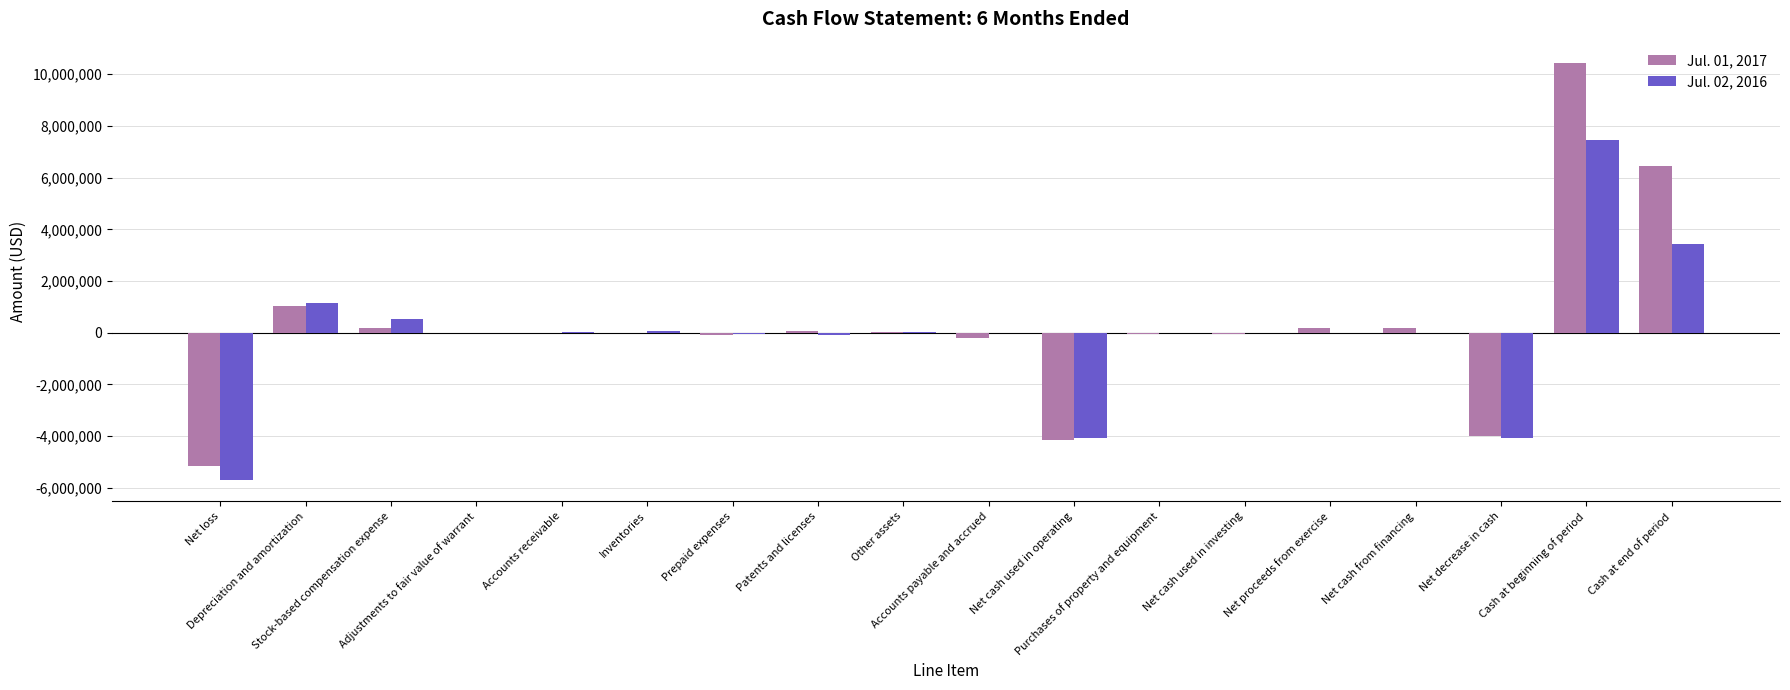

Is the value of Jul. 02, 2016 at Depreciation and amortization greater than the value of Jul. 01, 2017 at Purchases of property and equipment?

Yes